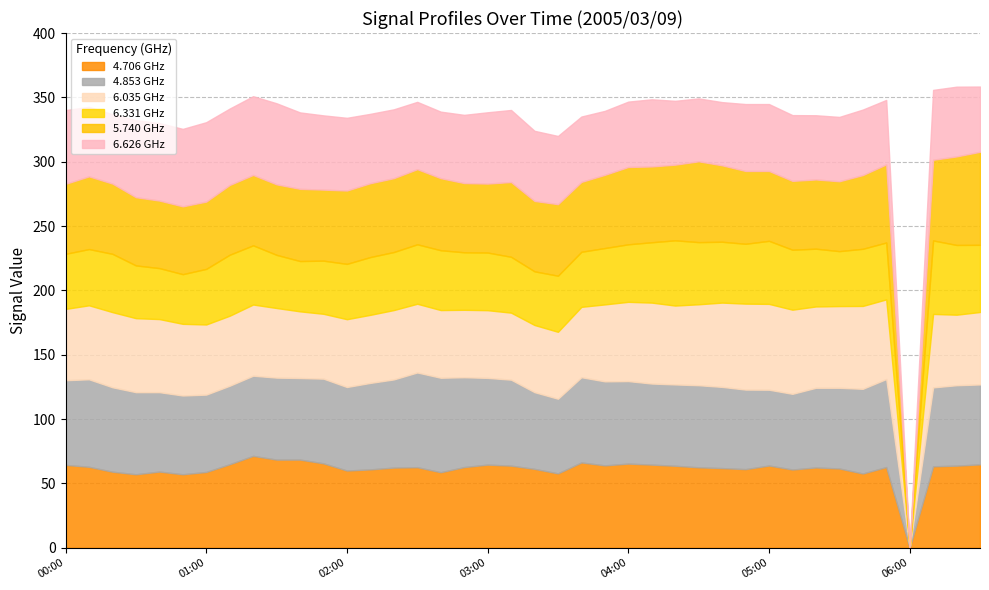

Reading right to left, extract all data points from this chart.

  4.706: 64.8	63.8	63.3	999.0	62.7	57.7	61.6	62.4	60.8	63.9	61.1	61.9	62.5	63.7	64.6	65.4	64.0	66.3	57.8	61.3	63.8	64.6	62.7	58.7	62.6	62.3	60.9	60.0	65.6	68.5	68.5	71.4	64.9	58.9	57.1	59.2	57.1	59.1	62.9	64.4
  4.853: 62.1	62.5	61.3	999.0	68.4	65.8	62.7	61.9	58.8	58.9	61.8	63.1	63.8	63.2	63.0	64.1	65.3	66.2	58.0	59.6	66.8	67.4	69.8	73.4	73.6	68.5	67.2	64.9	65.8	63.4	63.7	62.3	61.0	60.1	61.2	61.7	63.8	65.6	68.0	65.8
  6.035: 56.3	54.8	57.1	999.0	61.9	64.4	63.5	63.2	65.4	66.7	66.8	65.5	62.9	61.3	62.9	61.6	59.8	54.7	52.0	52.2	52.1	52.6	52.4	52.6	53.4	53.9	52.9	52.7	50.4	51.8	54.1	55.3	54.4	54.5	55.7	56.8	57.5	58.4	57.5	55.4
  6.331: 52.2	54.2	57.1	999.0	44.2	44.4	42.7	44.9	46.6	49.0	46.5	47.3	48.3	50.7	46.9	44.7	43.8	42.8	43.6	41.7	43.4	44.8	44.7	46.5	46.2	45.1	44.9	43.0	41.3	39.1	41.3	46.0	47.4	43.2	38.6	39.6	41.0	45.3	43.7	42.8
  5.740: 72.3	68.8	62.7	999.0	60.7	57.3	54.3	53.8	53.5	54.3	56.6	59.4	62.8	58.8	58.9	60.1	56.9	54.3	55.6	54.7	58.1	53.6	53.8	56.0	58.4	57.4	57.4	57.0	55.2	56.1	54.8	54.7	54.2	52.3	52.7	52.5	53.0	54.6	56.5	54.4
  6.626: 50.7	54.2	54.3	999.0	50.1	50.9	50.0	49.9	51.1	52.0	52.0	49.1	48.9	49.6	52.2	50.8	49.7	50.8	53.0	54.5	56.0	55.4	53.0	51.7	52.3	53.5	53.9	56.5	57.7	59.4	63.0	61.2	59.4	61.7	60.2	60.2	59.9	53.9	54.0	57.3